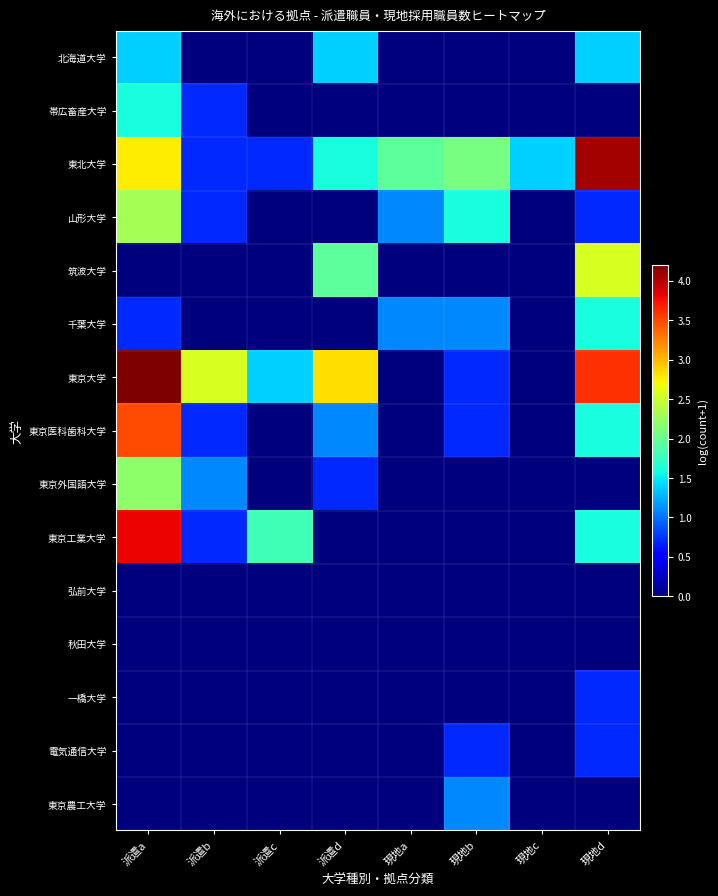

Between 現地a and 派遣d, which is larger?

派遣d